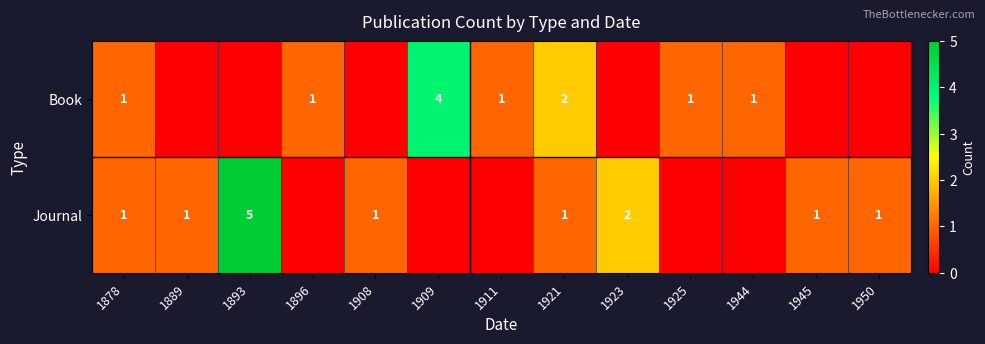

The value of Book at 1896 is 1. True or false?

True